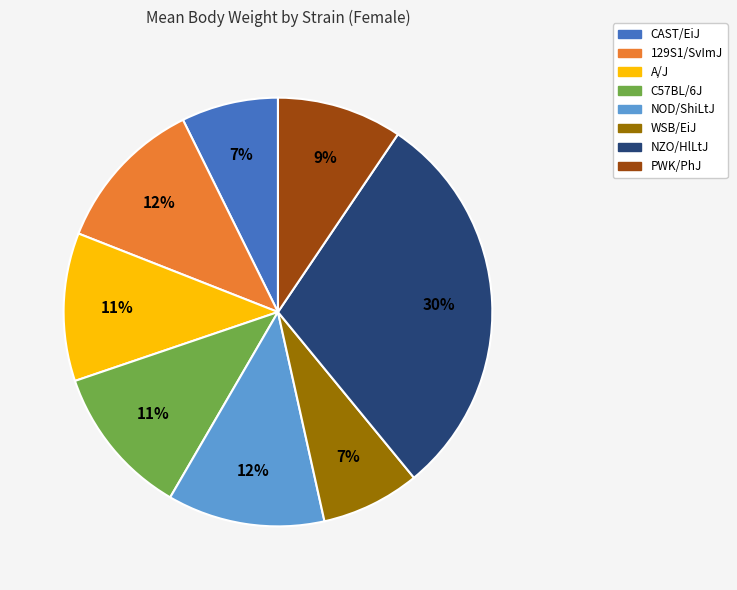

Do 129S1/SvImJ and NZO/HlLtJ together represent more than half of the pie?

No